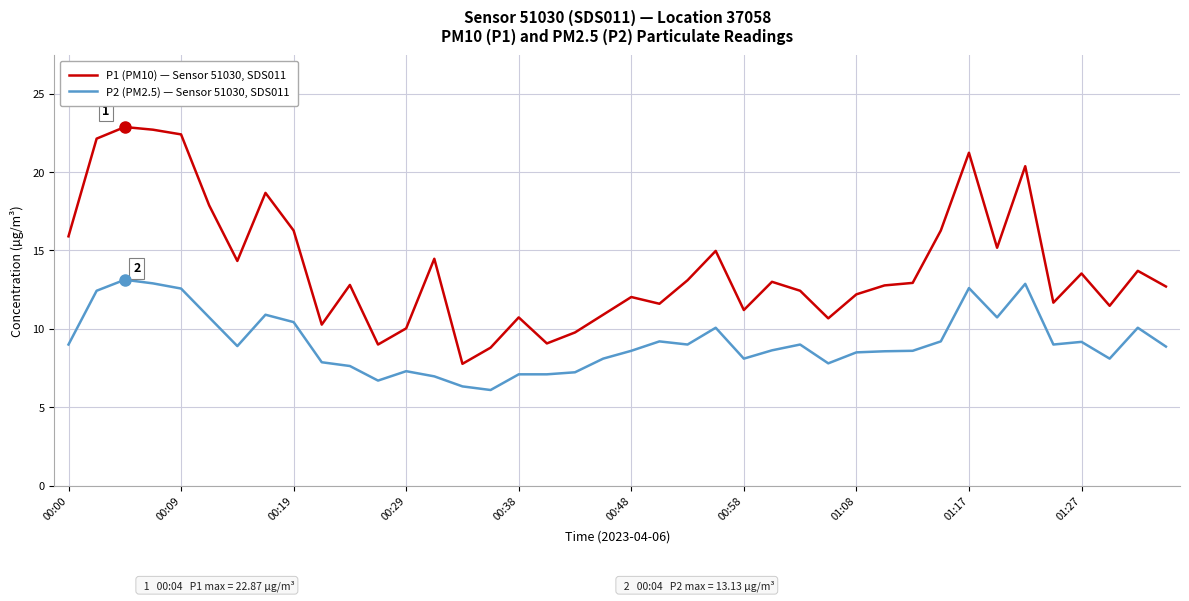

Does the chart display data point markers on the line(s)?

No